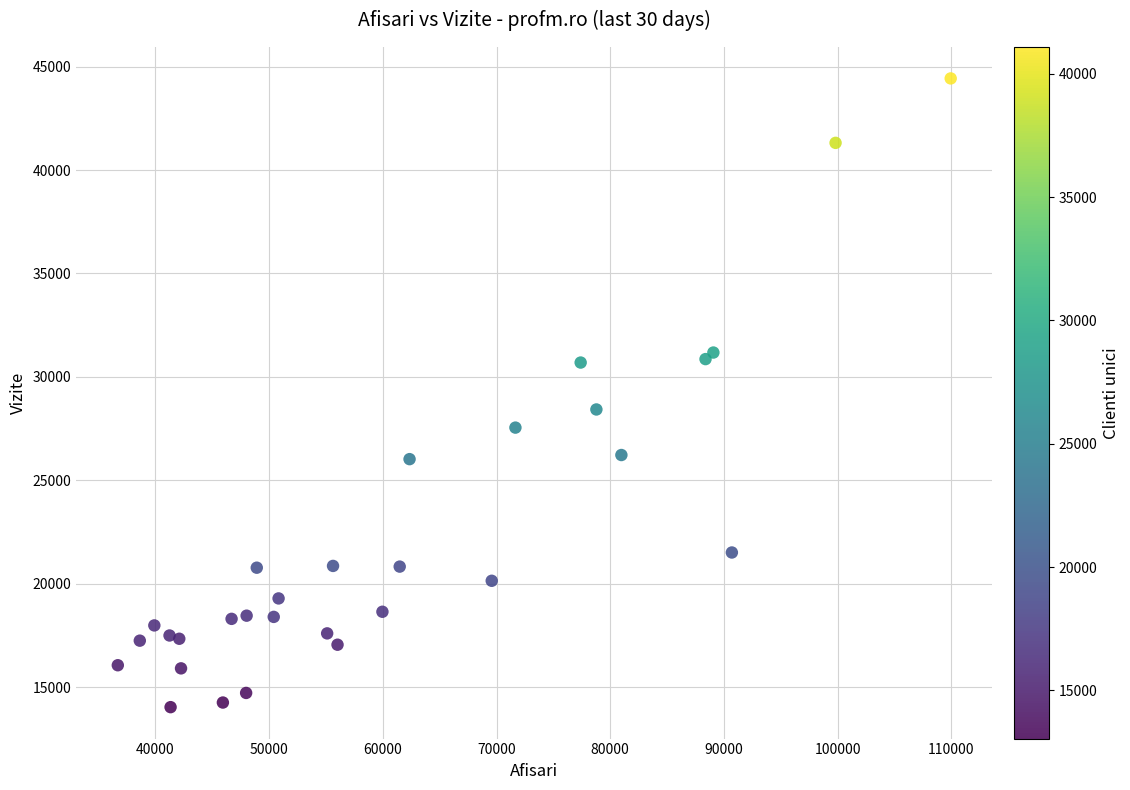

What Y value in the scatter plot is closest to 29232?

28426